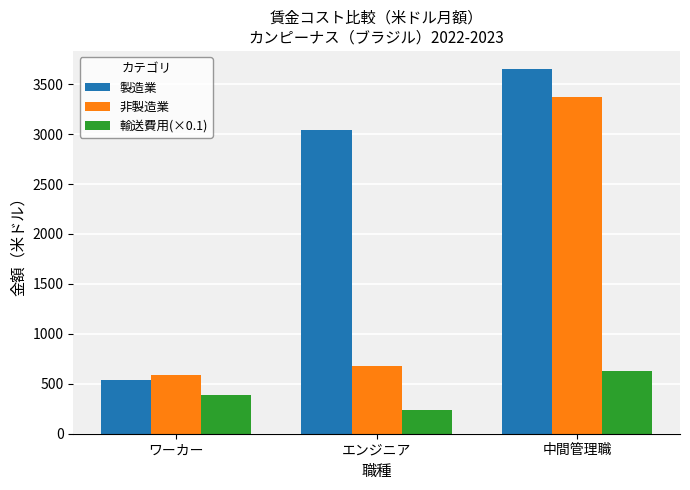

The value of 製造業 at ワーカー is 286.1. True or false?

False